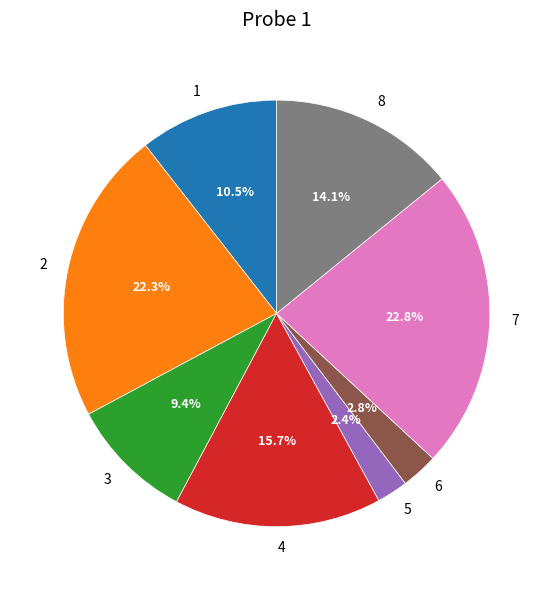

To the nearest percent, what is the difference between the 8 and 7 slice percentages?

9%